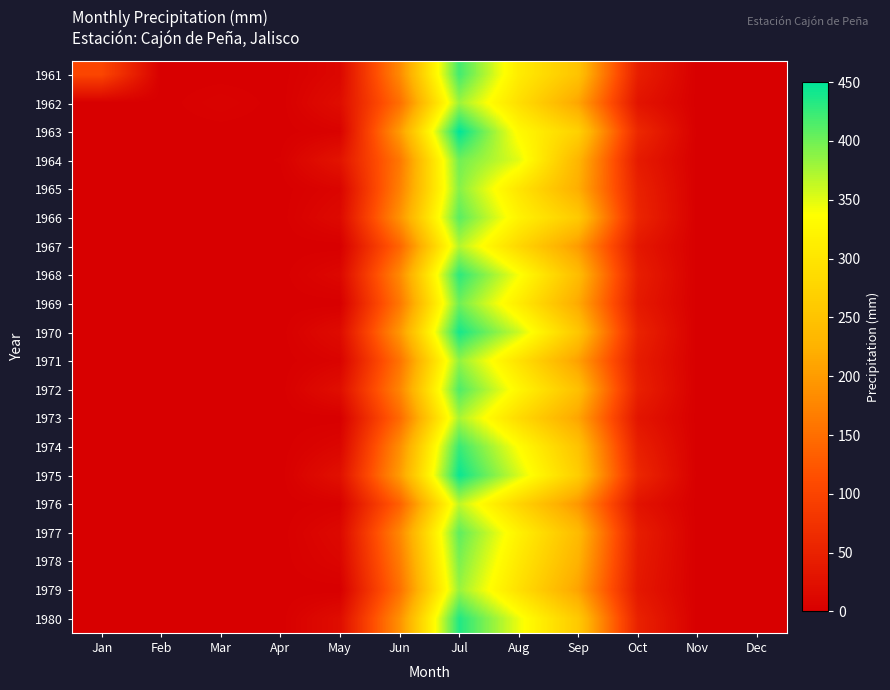

Between Feb and Dec, which is larger?

Feb